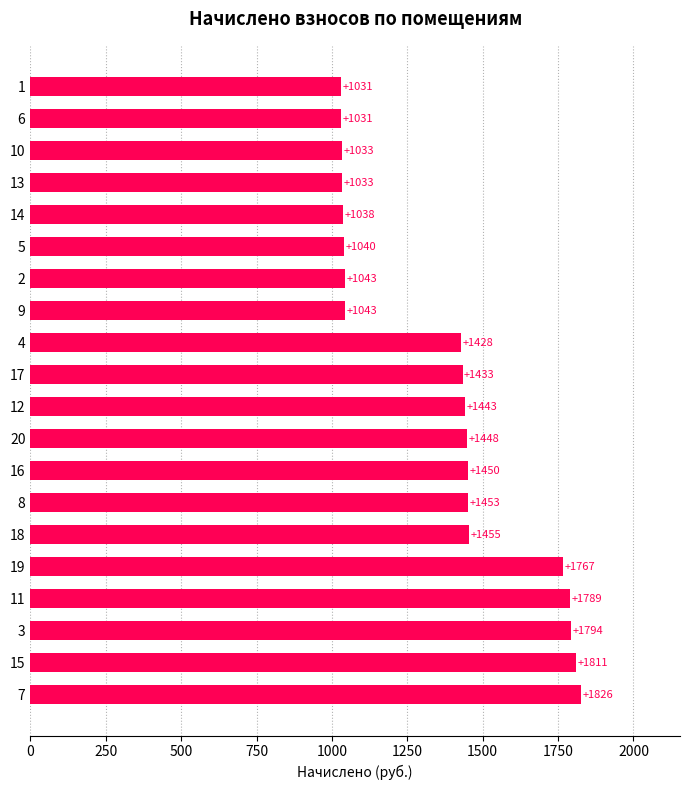

What is the smallest value displayed?

1030.7